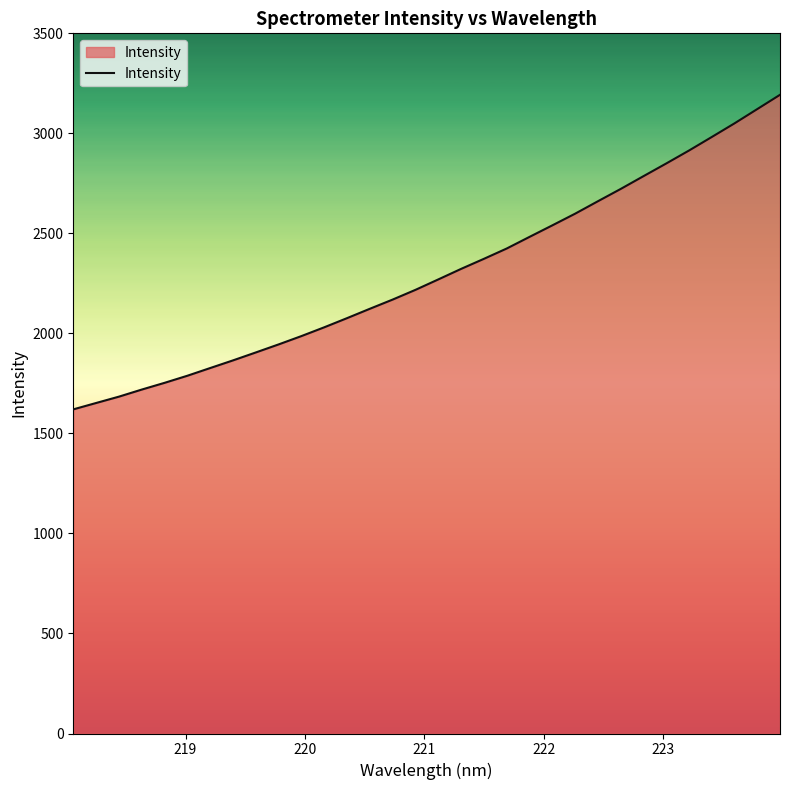

What is the smallest value displayed?

1620.3